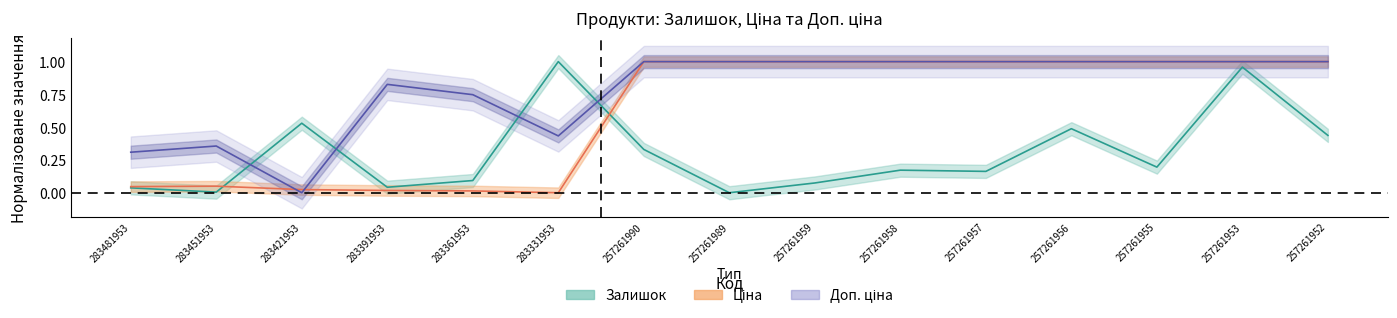

What is the difference between the maximum and second lowest values in the Доп. ціна series?

0.7